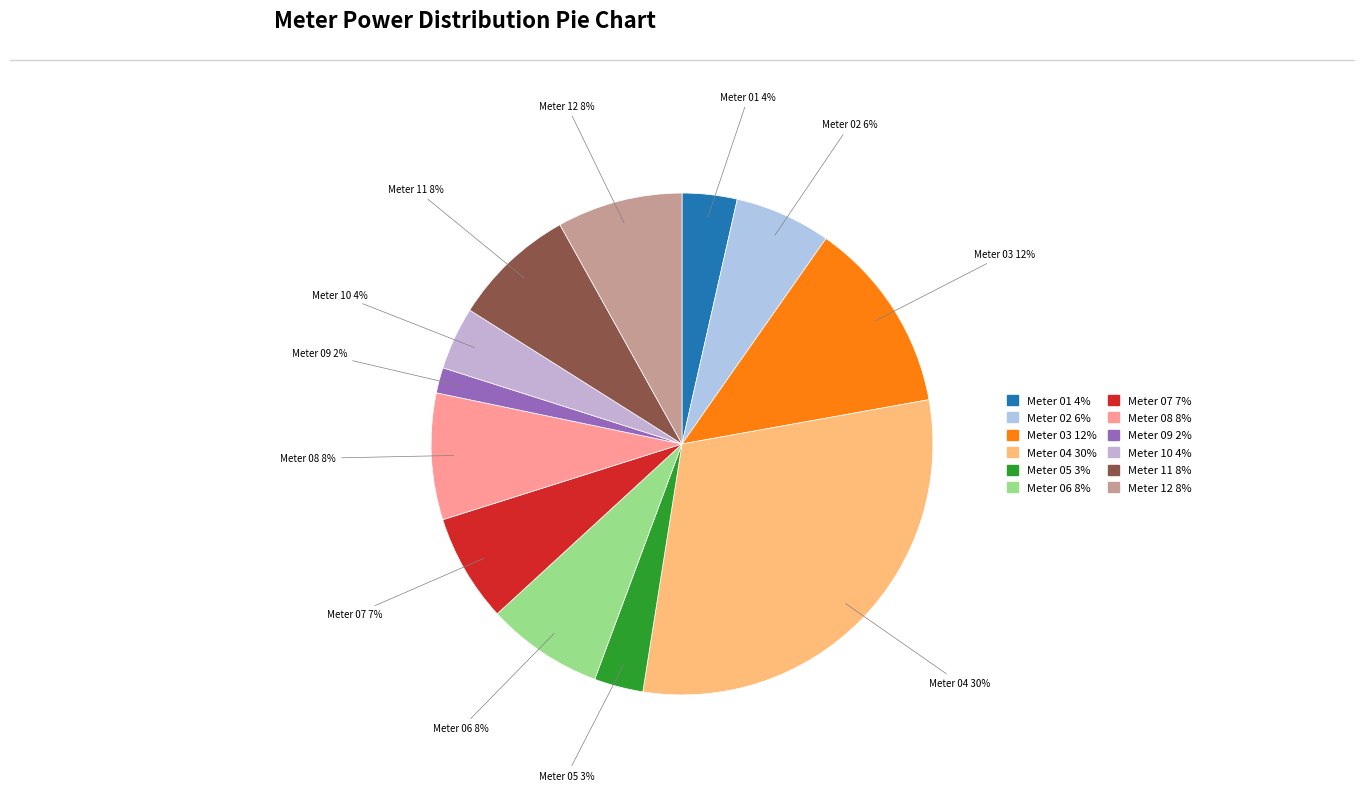

Count the number of slices in the pie.

12